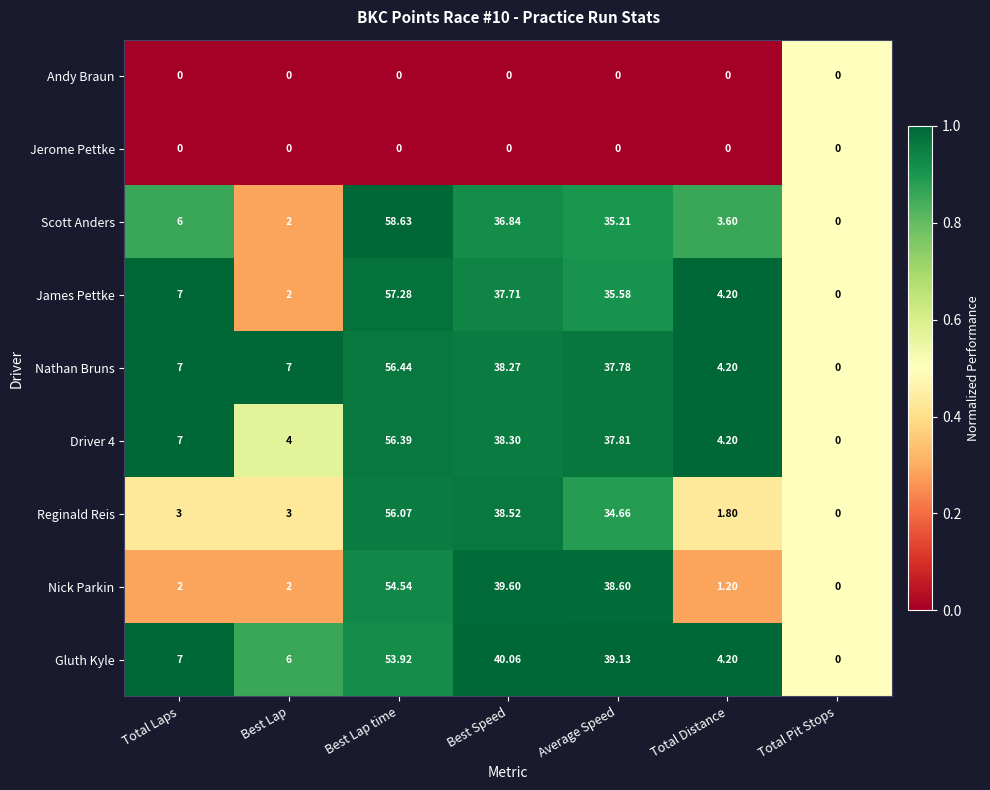

Which series changed the most between Best Speed and Average Speed?

Reginald Reis